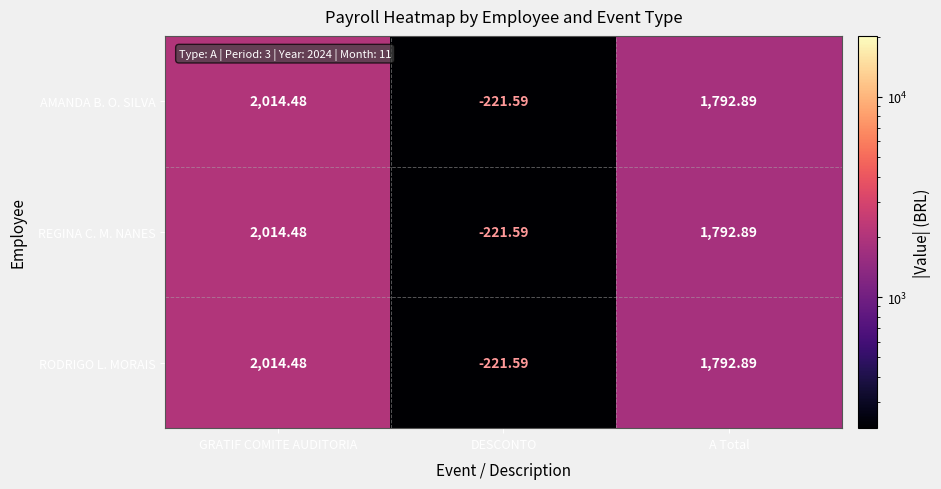

Which label corresponds to the largest value in the chart?

GRATIF COMITE AUDITORIA